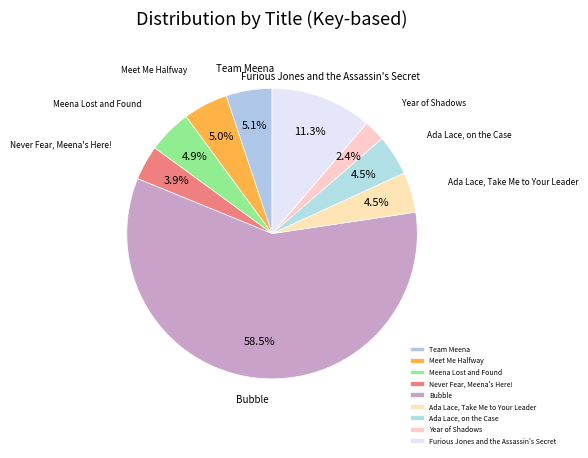

How many slices are in this pie chart?

9